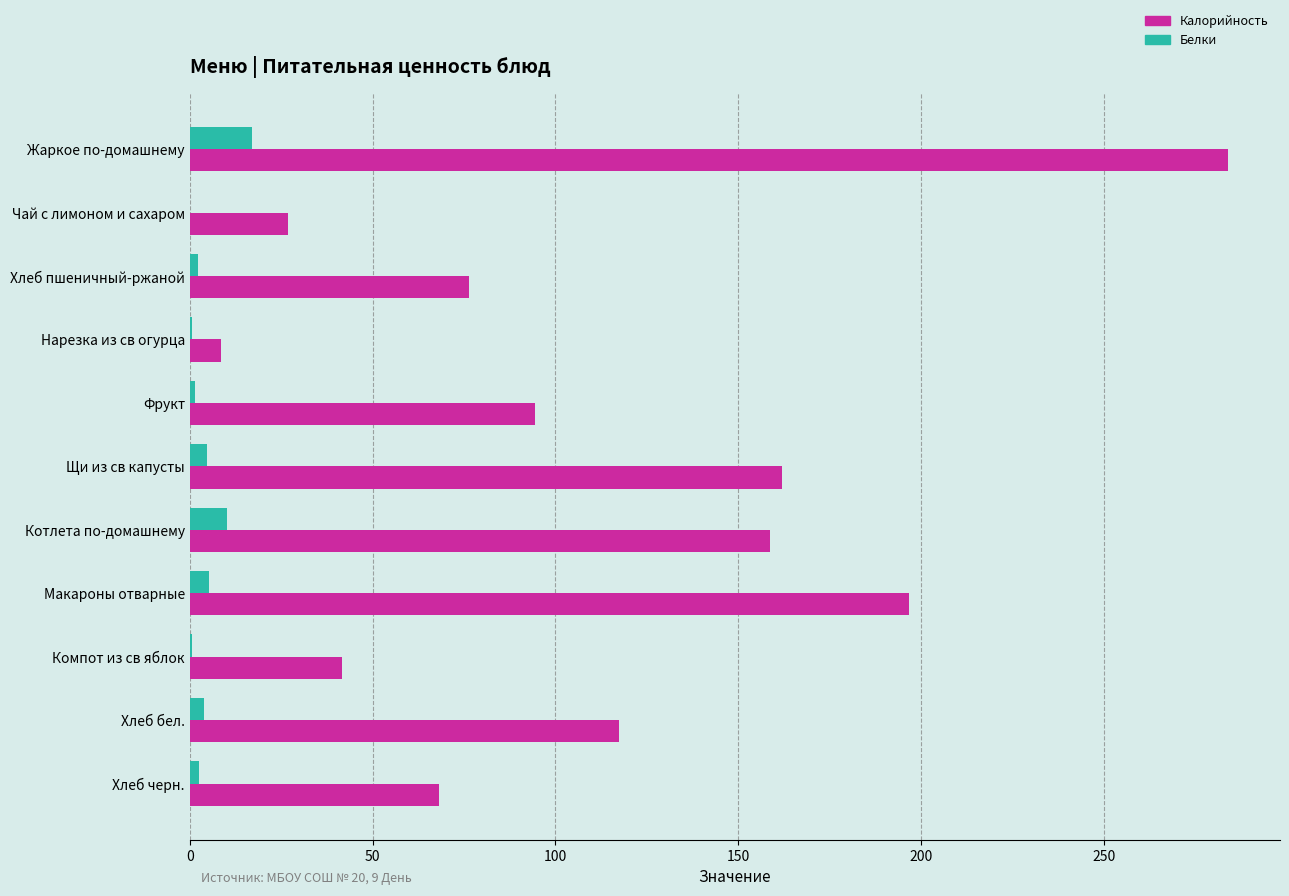

What is the sum of all Калорийность values?

1235.2